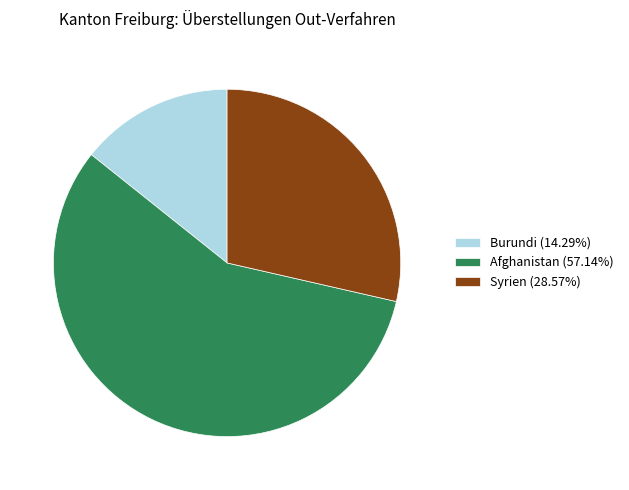

Approximately how many times larger is the value at Afghanistan (57.14%) compared to Syrien (28.57%)?

2.0